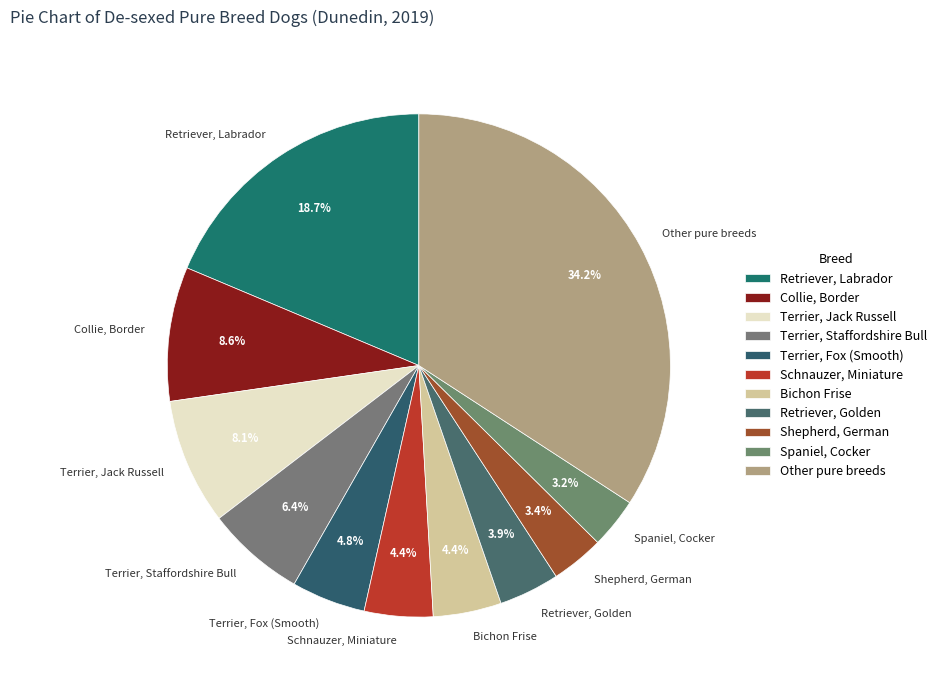

Count the number of slices in the pie.

11